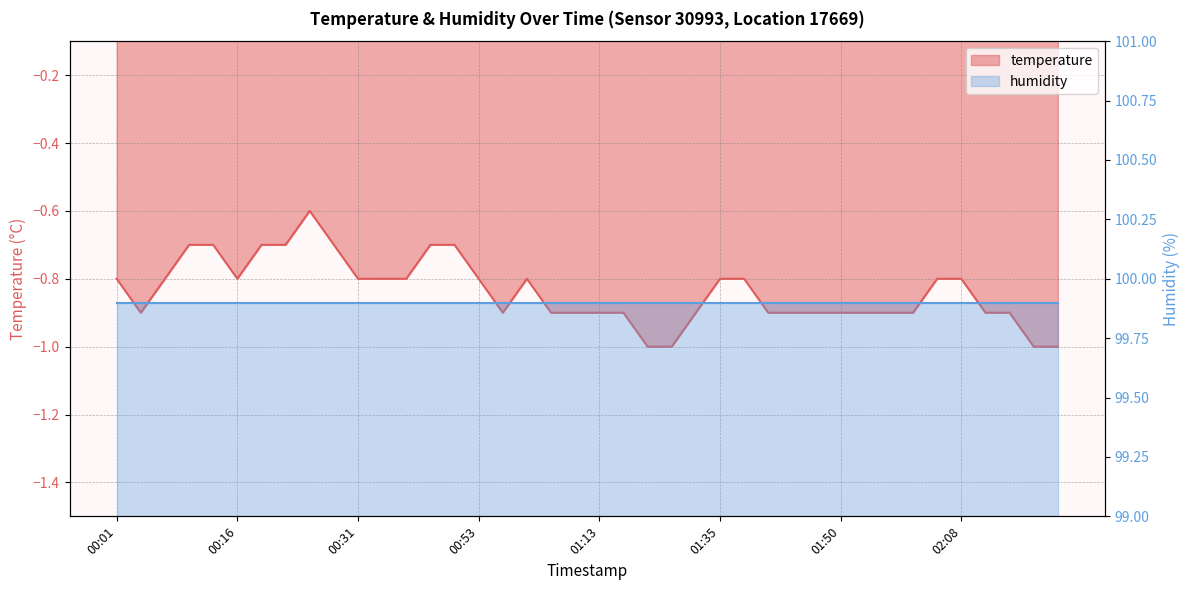

What is the smallest value displayed?

-1.0